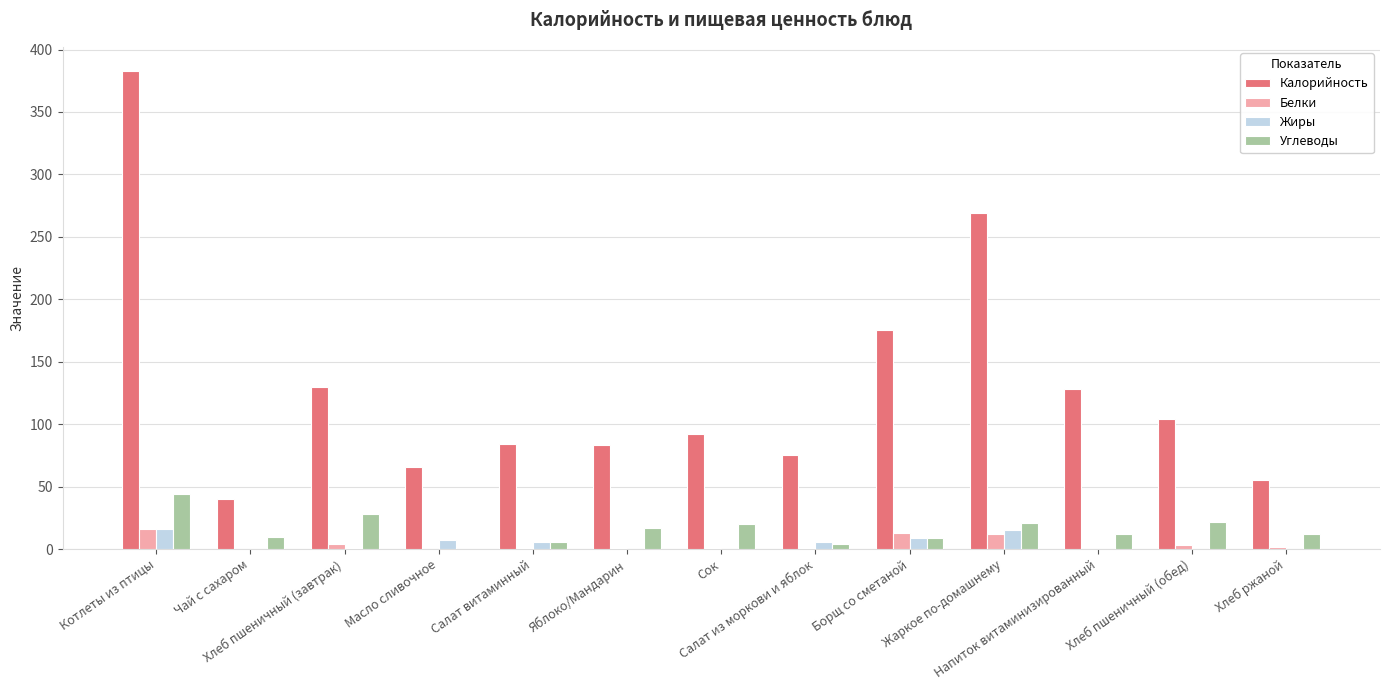

Read the Белки value at Борщ со сметаной.

13